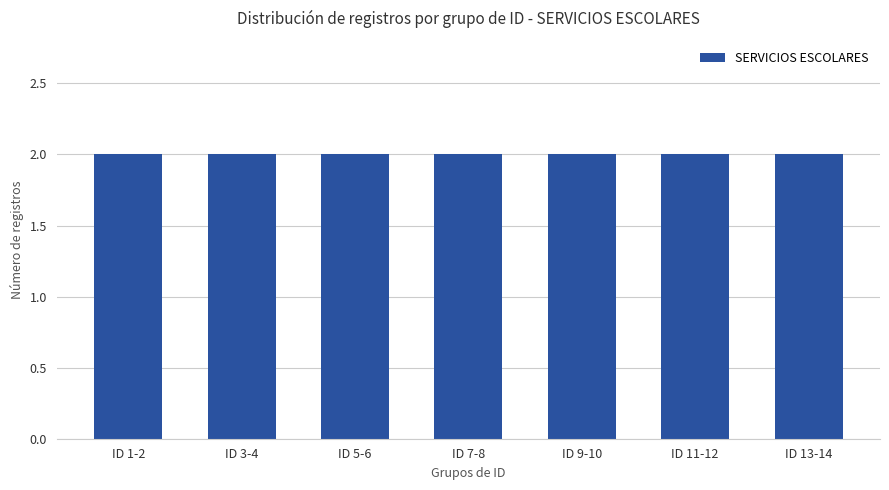

Are the bars horizontal?

No